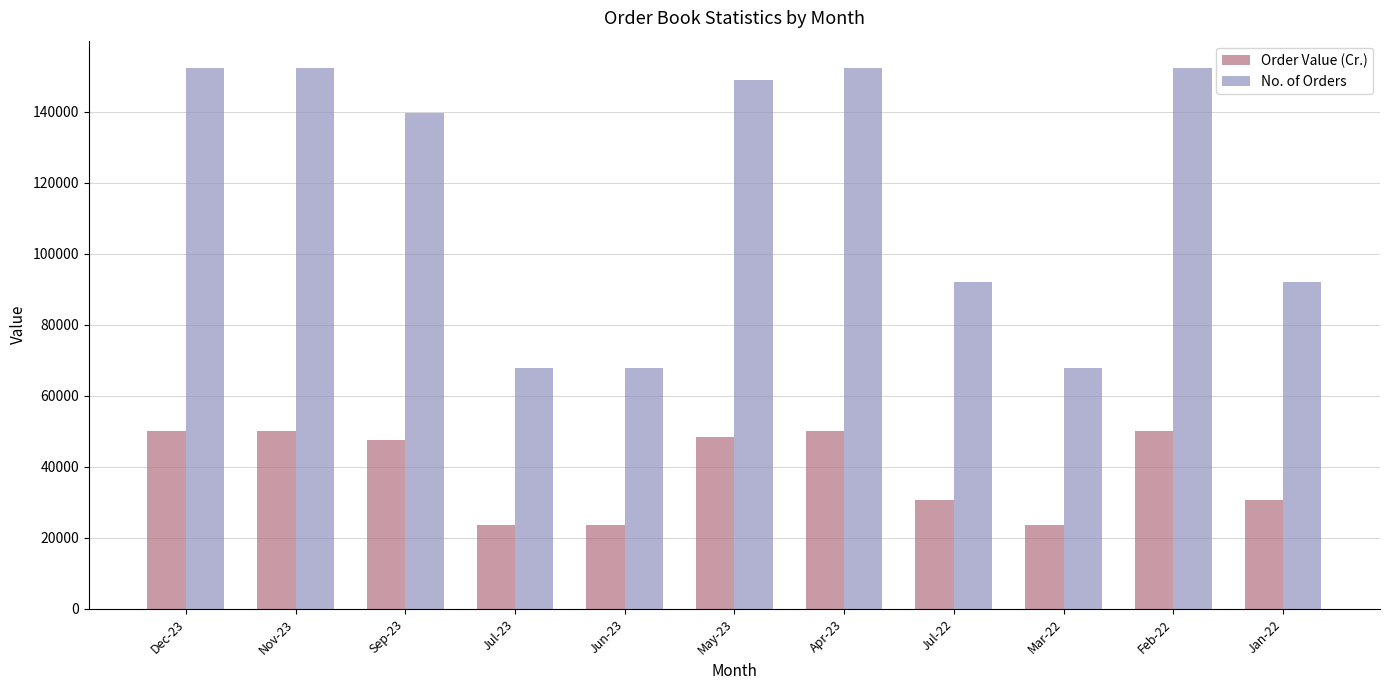

Which series has the largest total across all categories?

No. of Orders